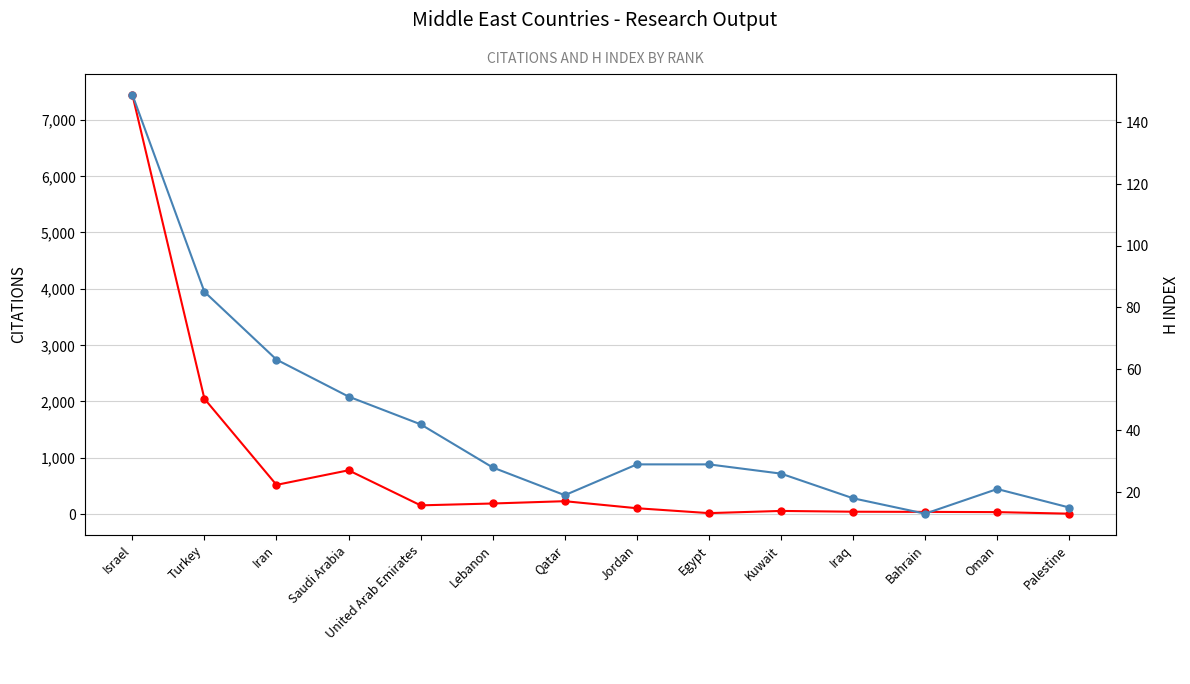

Does the chart have visible grid lines?

Yes